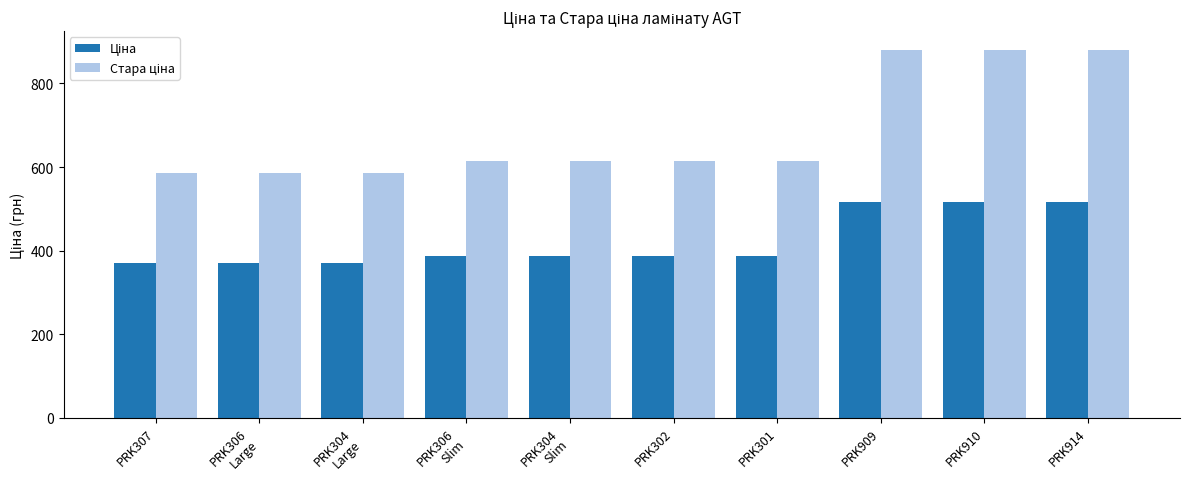

What is the difference between the highest and lowest values at PRK910?

365.3